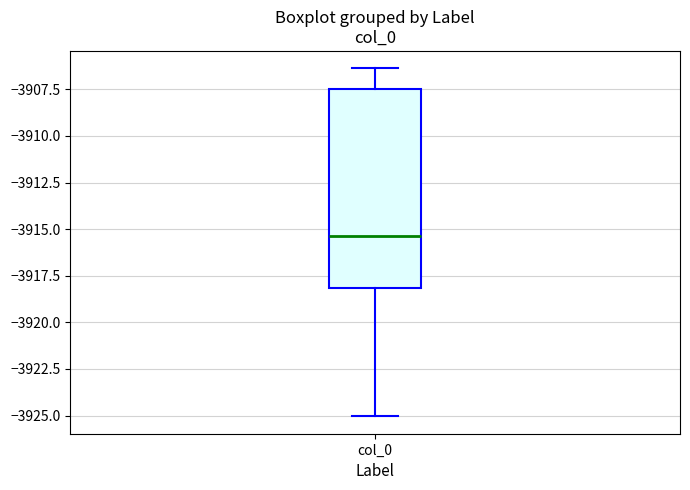

Transcribe this box plot: give where the median line is, the range the box spans, and where the two whiskers end, as read against the y-axis. The values are not printed on the chart, so give them approximately, as read against the axis.

median -3915.5, box -3918.0 to -3907.5, whiskers -3925.0 to -3906.5